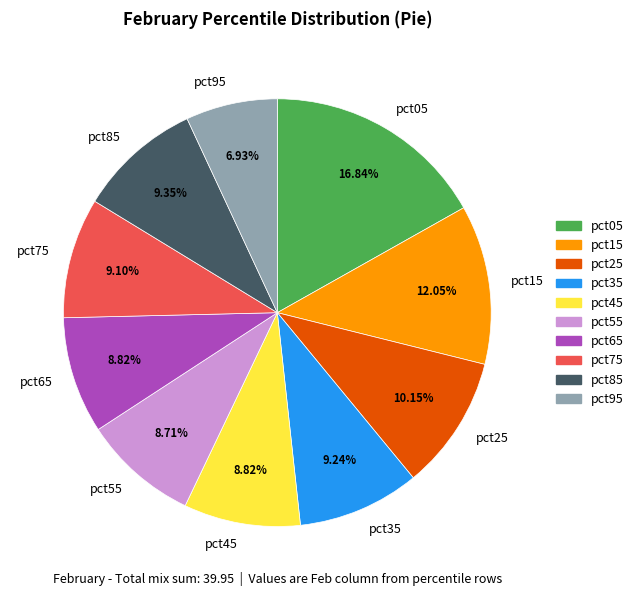

To the nearest percent, what is the average slice percentage?

10%